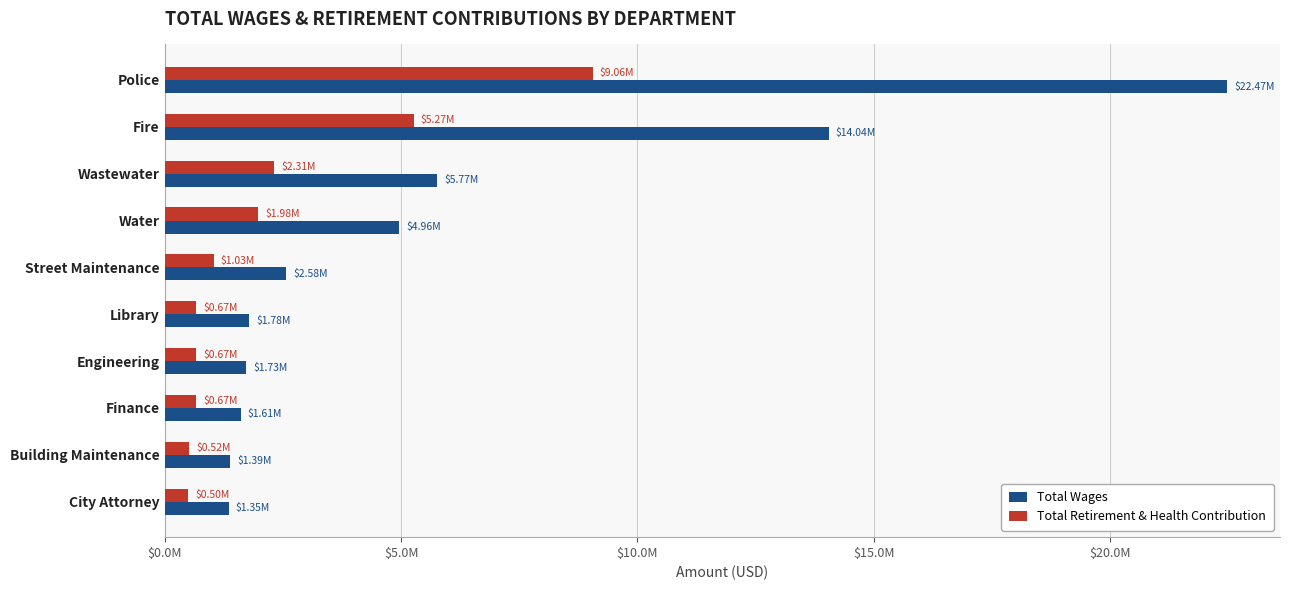

At which label does Total Wages reach its peak?

Police